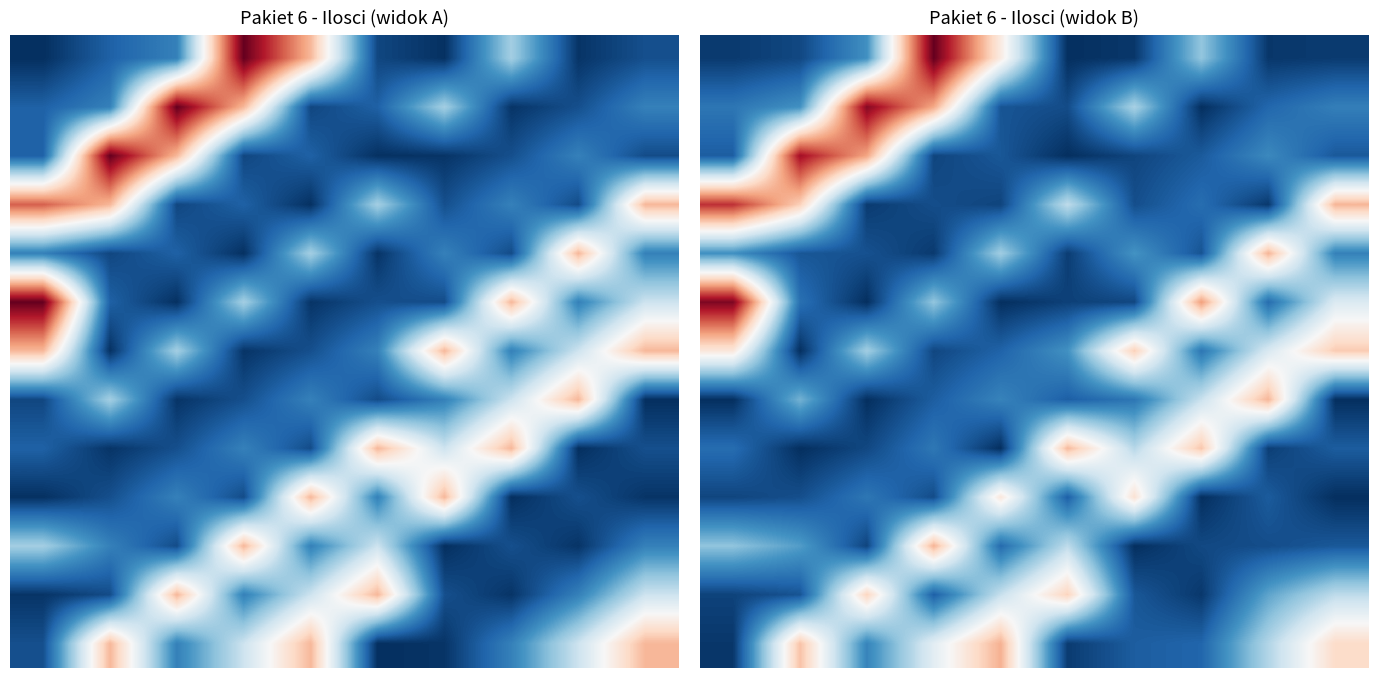

At which category is the sum across all series the highest?

3